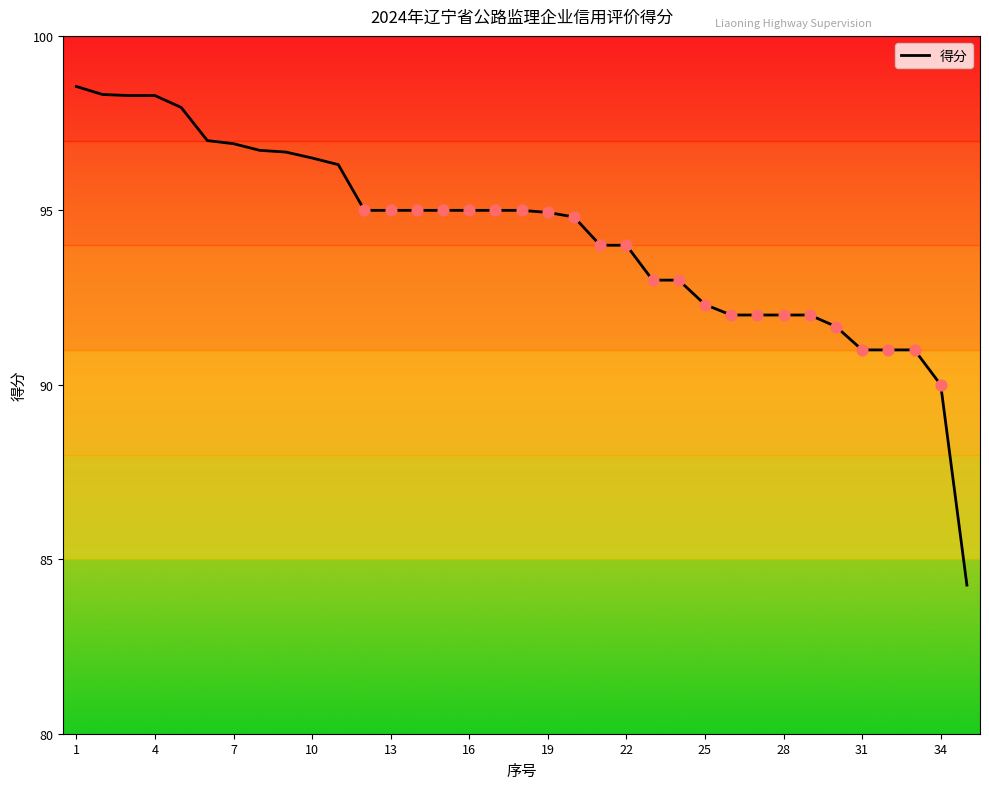

What is the difference between the maximum and minimum values?

14.3